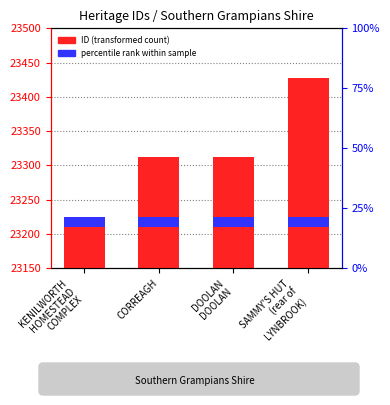

How many bars are there in each group?

2